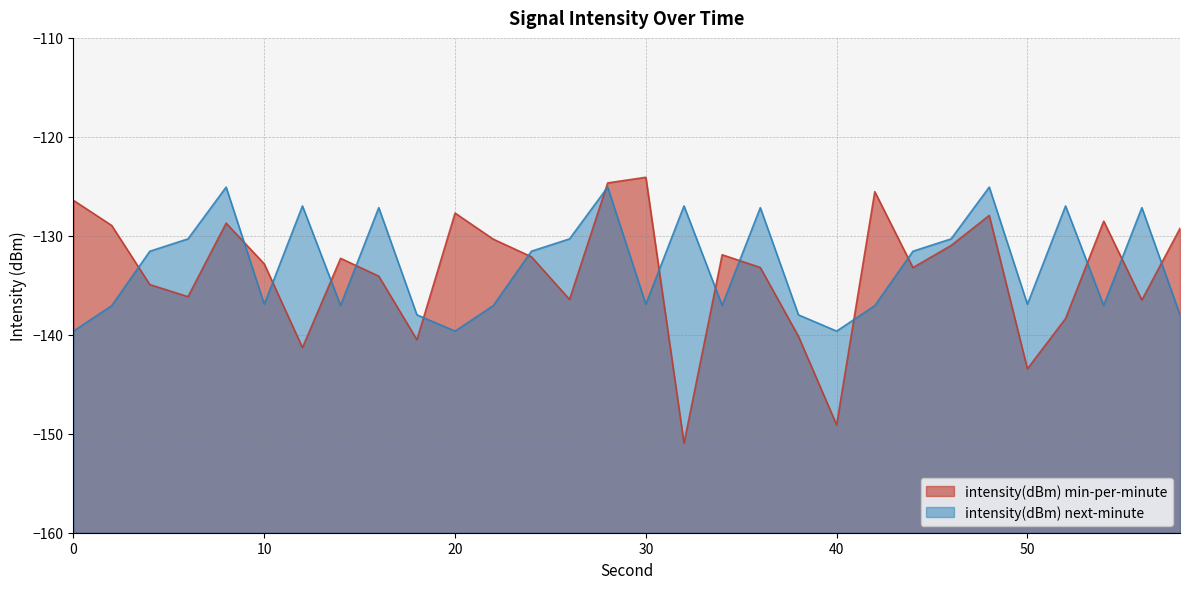

What is the value of the intensity(dBm) next-minute point at the 10th from the left?

-138.0